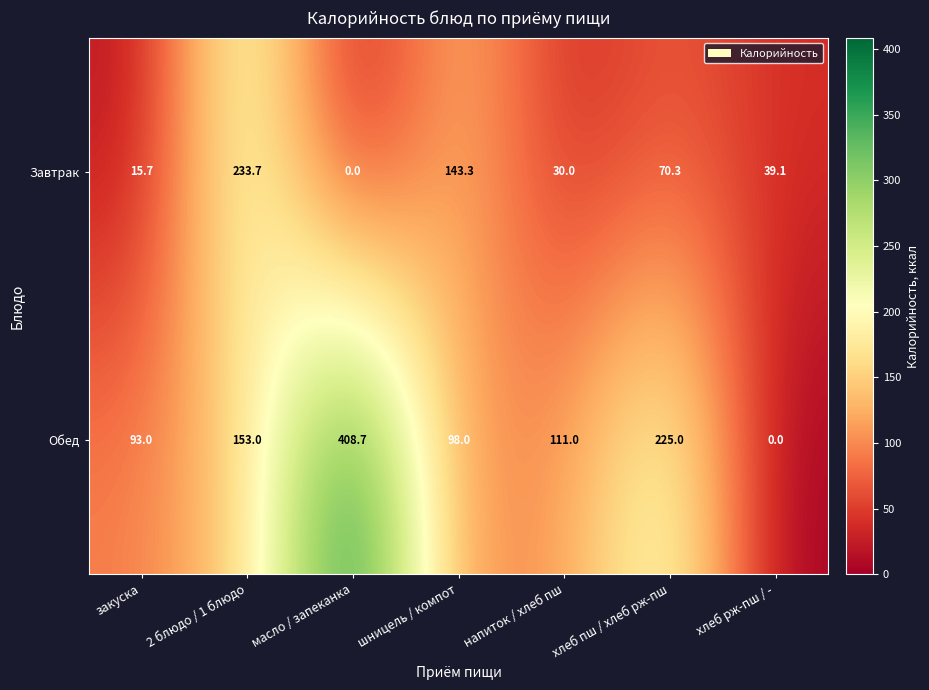

How many series are shown in this chart?

2